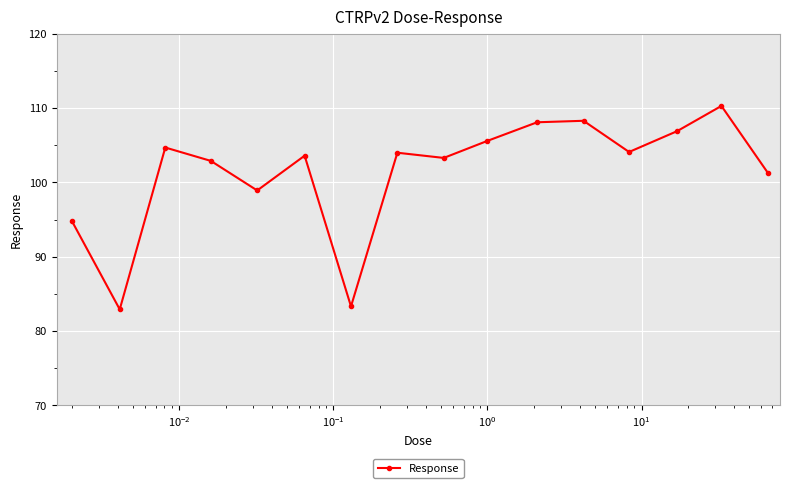

What is the maximum value shown in the chart?

110.3